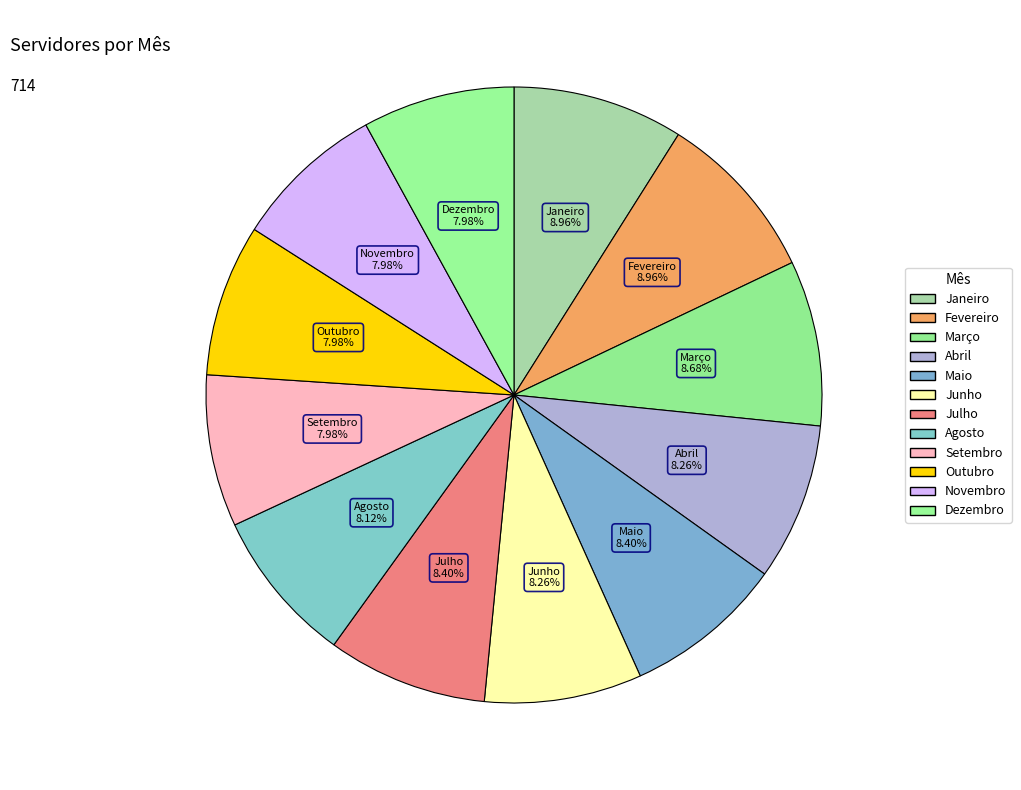

Approximately how many times larger is the value at Maio compared to Dezembro?

1.1